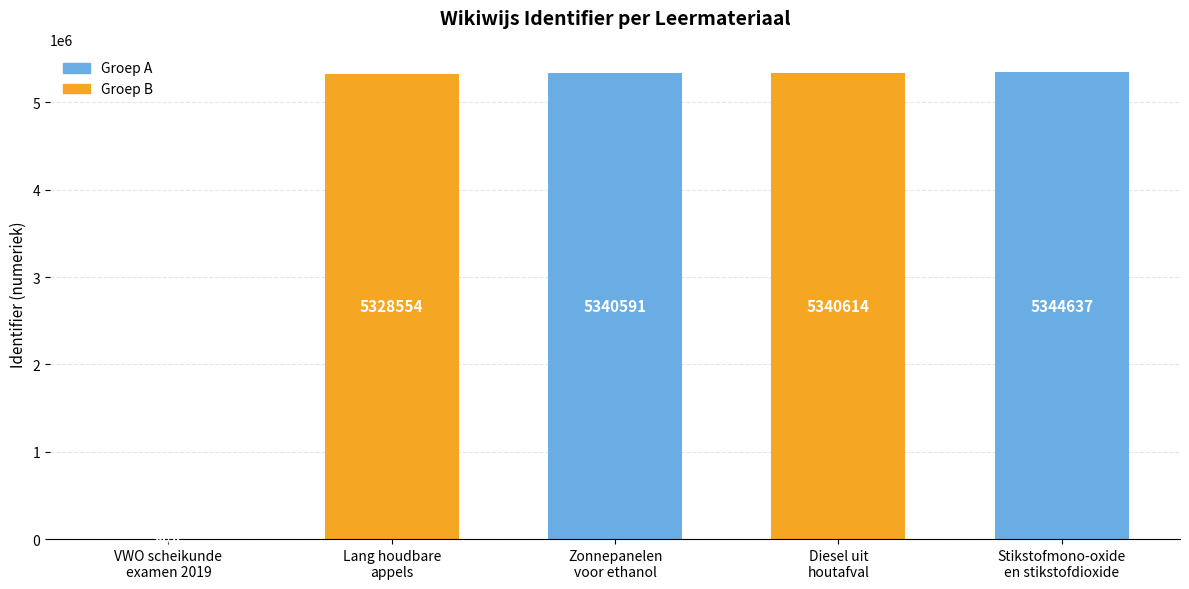

What is the maximum value shown in the chart?

5344637